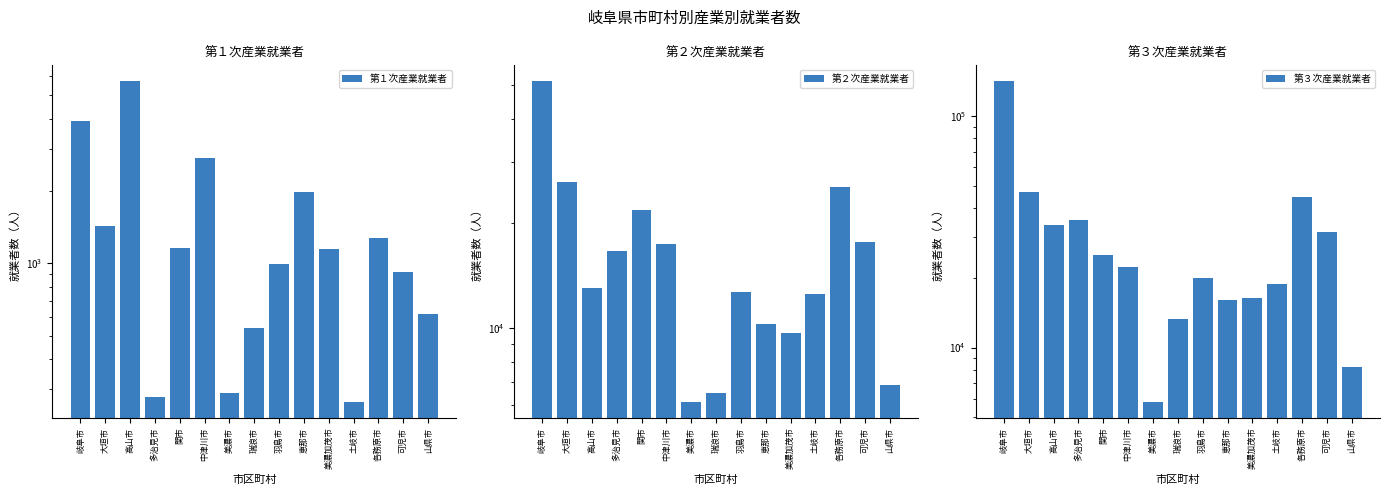

Which series has the largest range (max minus min)?

第３次産業就業者